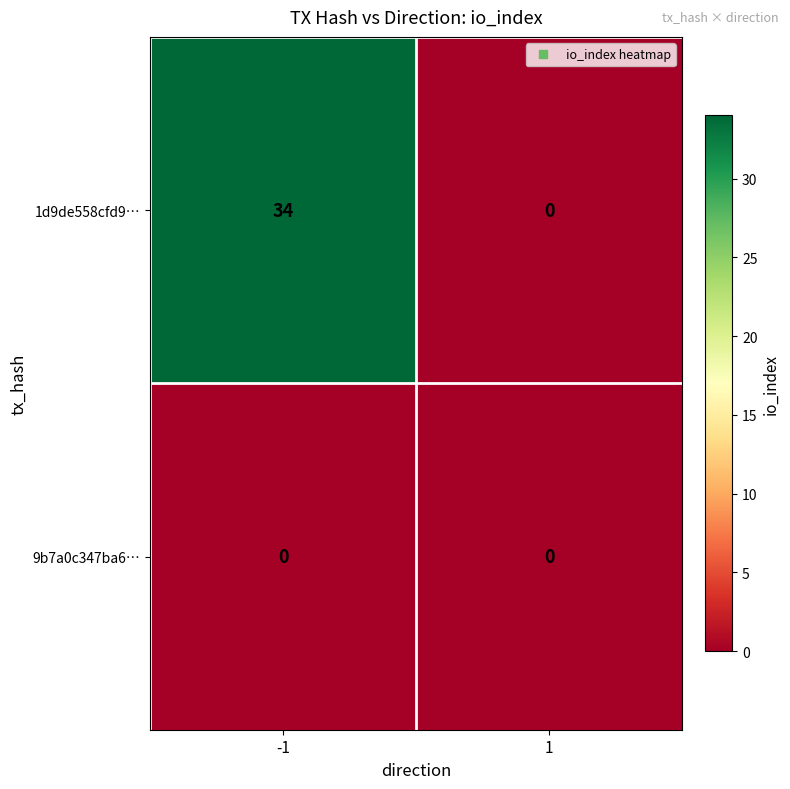

Rank the series by their maximum value, from lowest to highest.

9b7a0c347ba6…, 1d9de558cfd9…